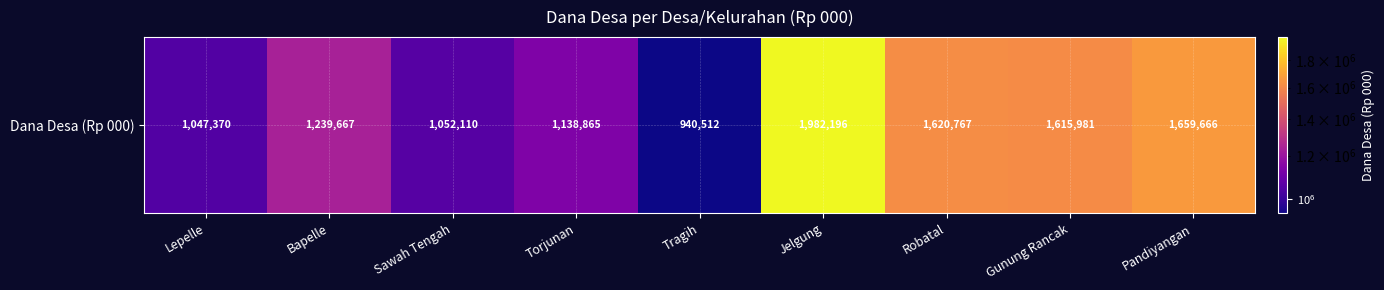

Reading left to right, list all the values displayed in this chart.

1047370	1239667	1052110	1138865	940512	1982196	1620767	1615981	1659666